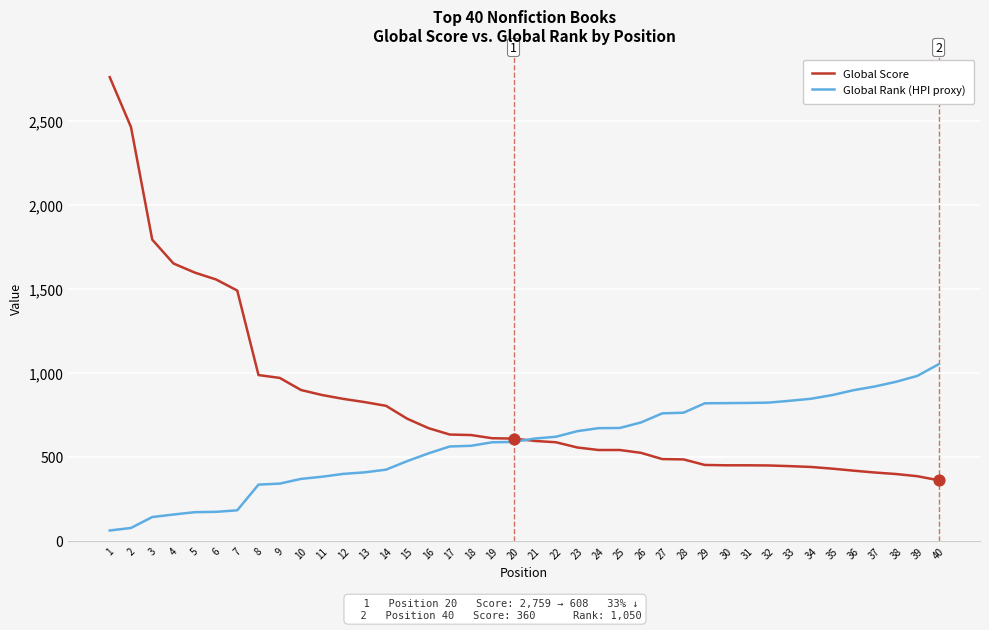

Which series has the largest range (max minus min)?

Global Score